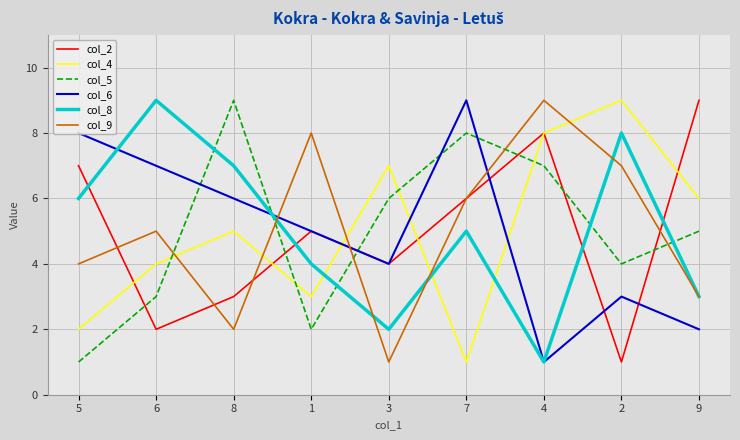

What is the sum of all col_6 values?

45